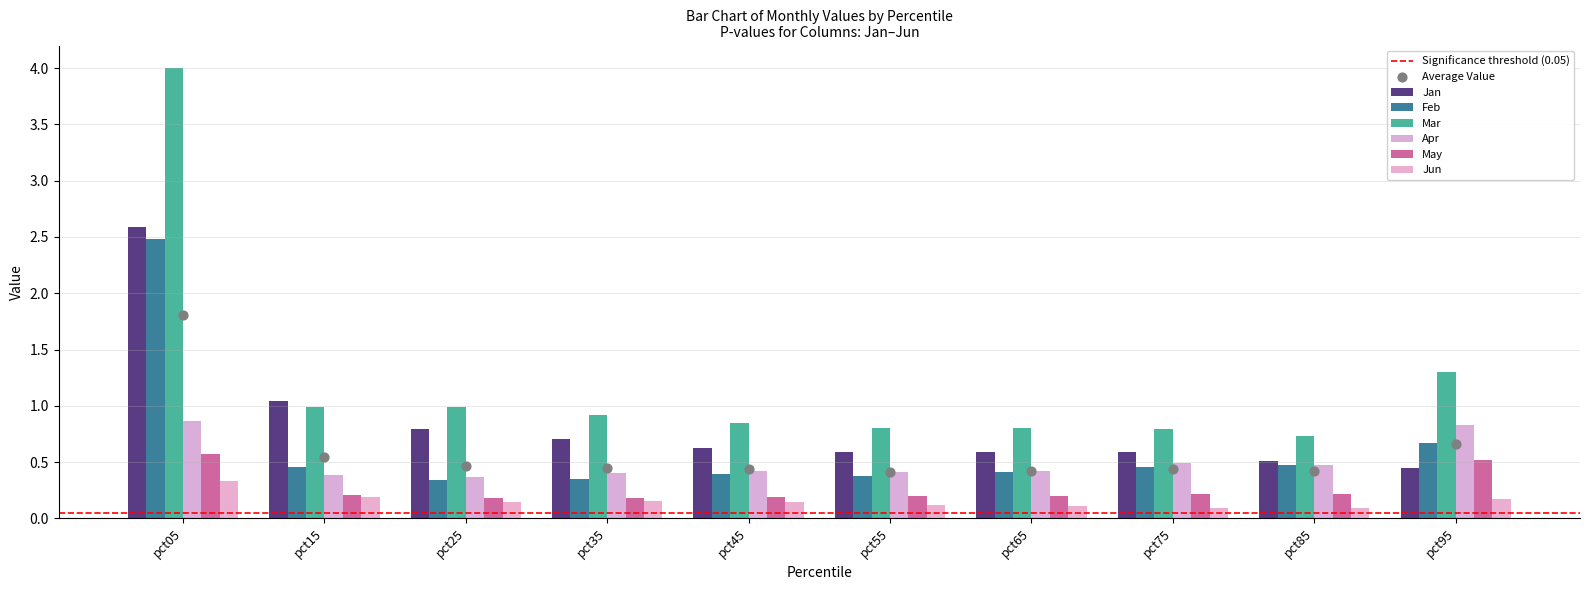

What is the total value across all series at pct25?

2.8